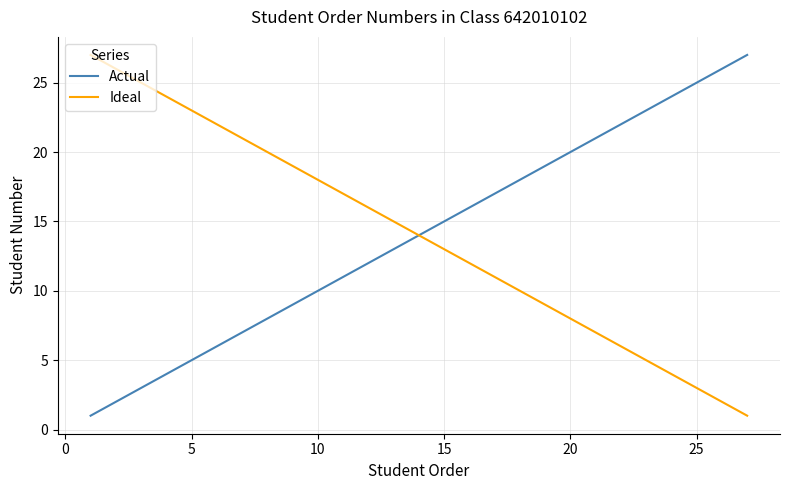

What is the highest value of the Ideal series?

27